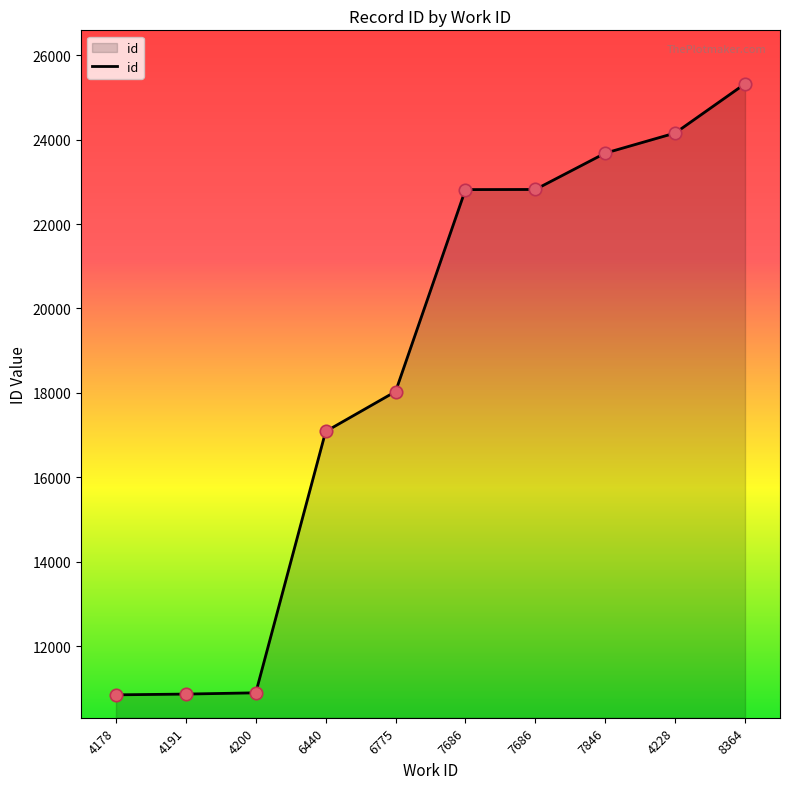

What is the change in value from 4191 to 4200?

+30